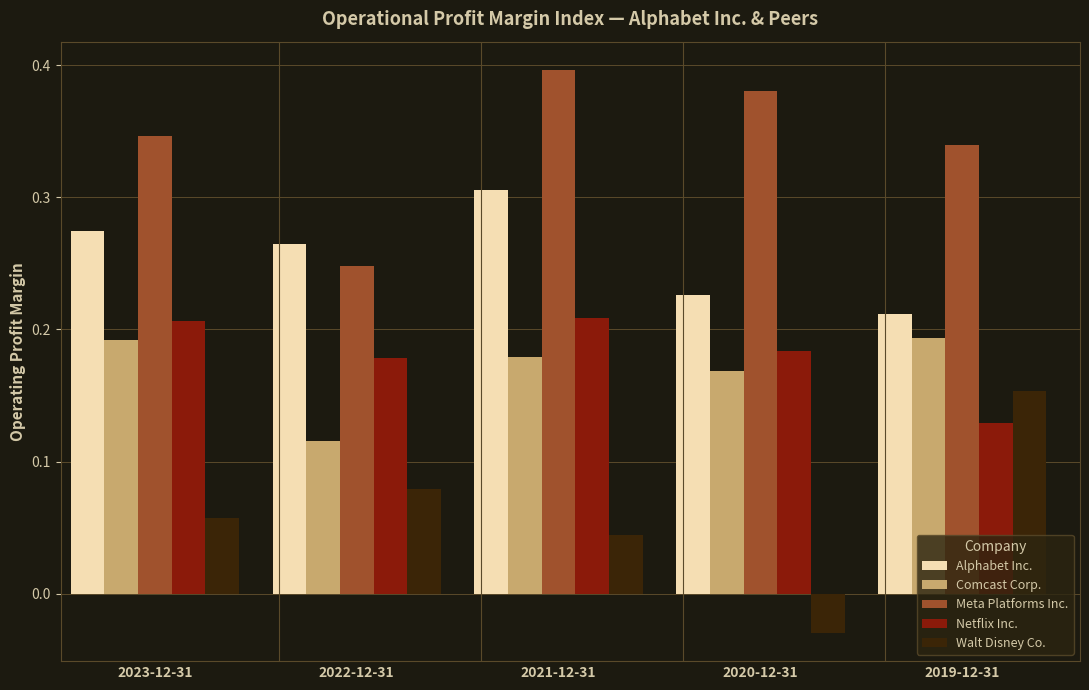

How many Comcast Corp. values are between 0 and 1?

5